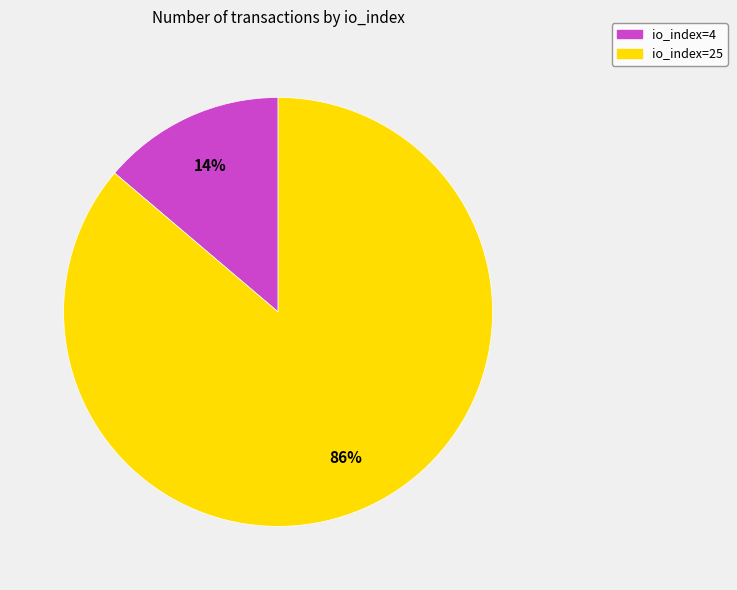

To the nearest percent, what percentage of the pie is io_index=25?

86%